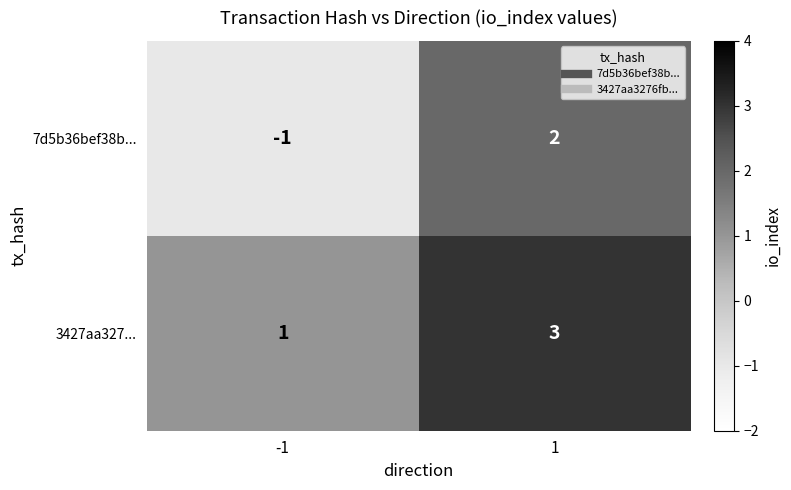

Is it true that 3427aa327... equals 3 at 1?

True